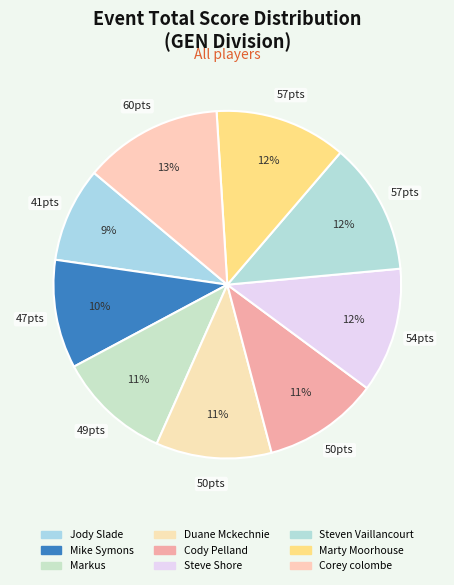

How many slices are in this pie chart?

9